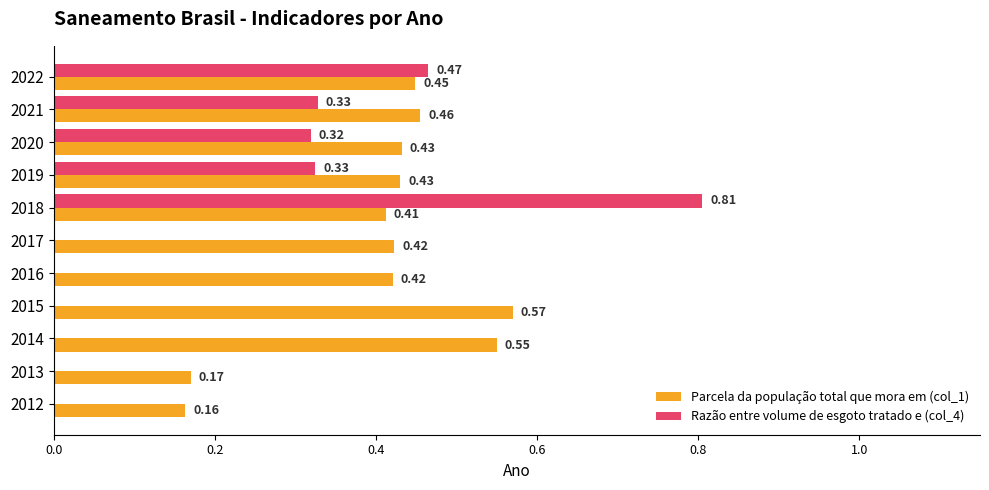

Which series has the largest total across all categories?

Parcela da população total que mora em (col_1)